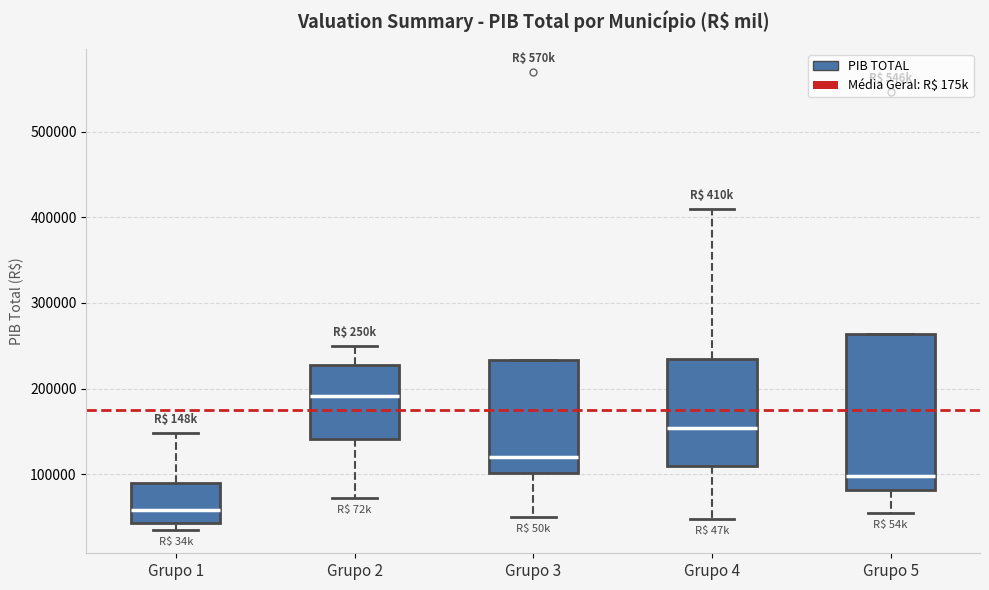

Where is the lower edge of the box for Grupo 3 on the y-axis? The values are not printed on the chart, so give them approximately, as read against the axis.

100000